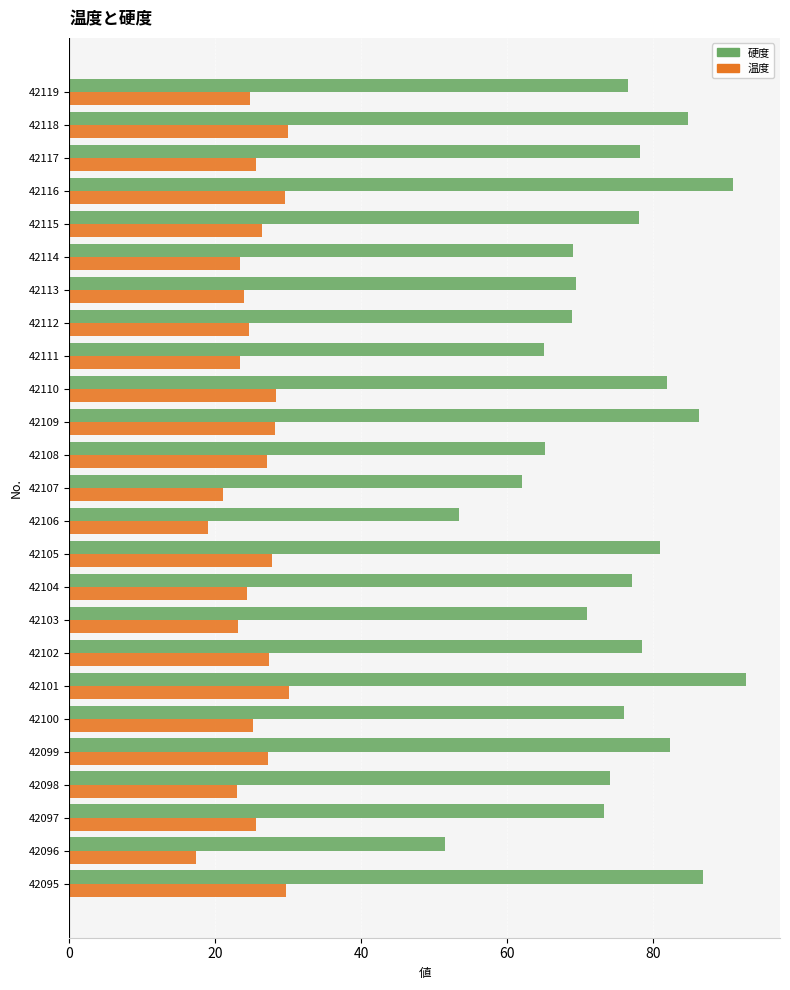

Which category has the highest value in the 硬度 series?

42101